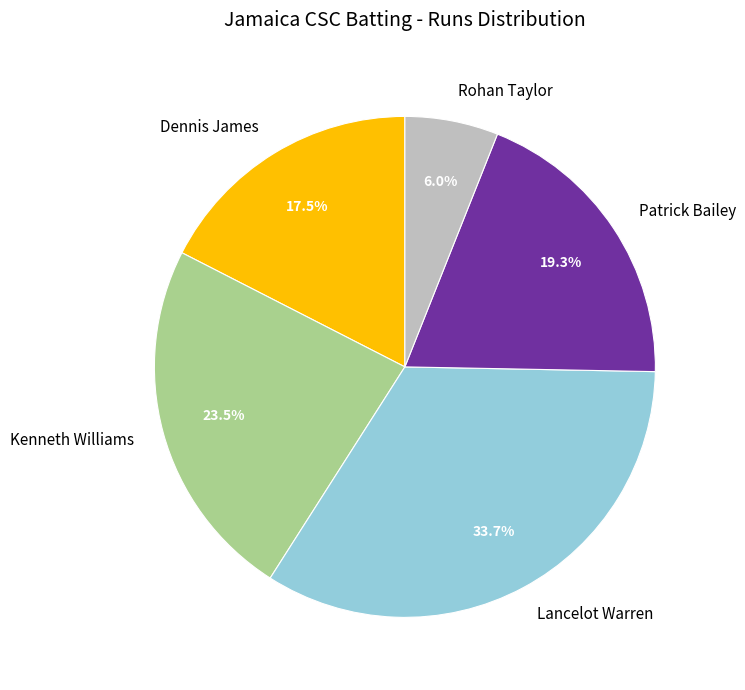

The Patrick Bailey slice represents 19% of the pie. True or false?

True